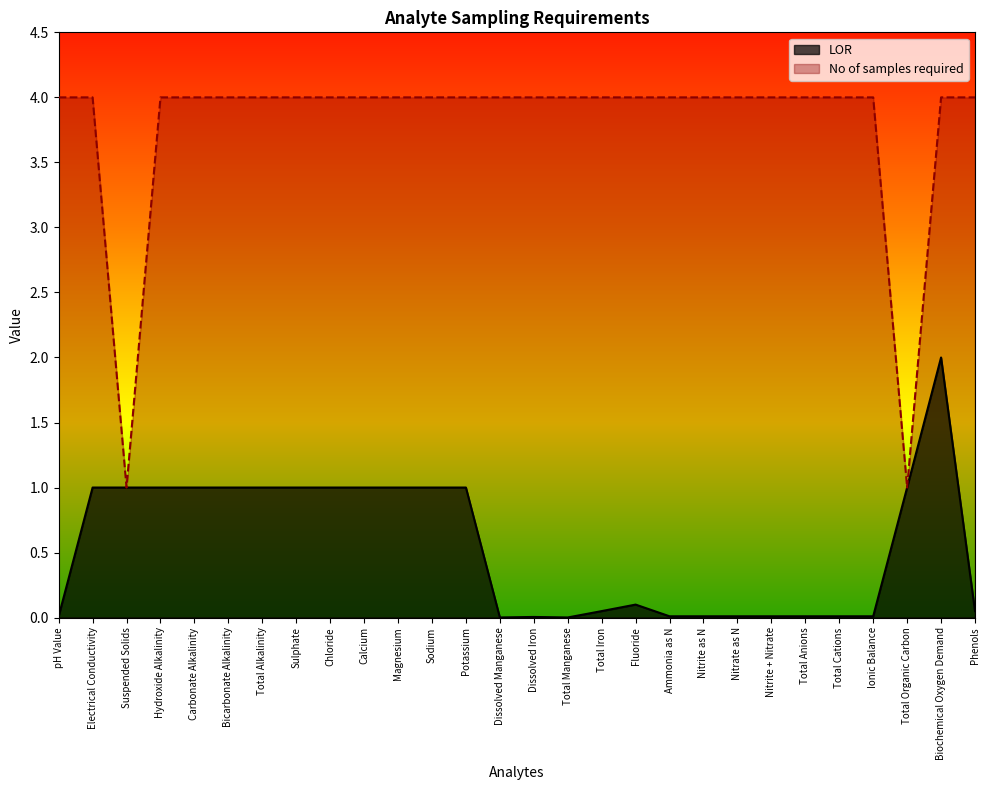

What are all the series names shown in the legend?

LOR, No of samples required